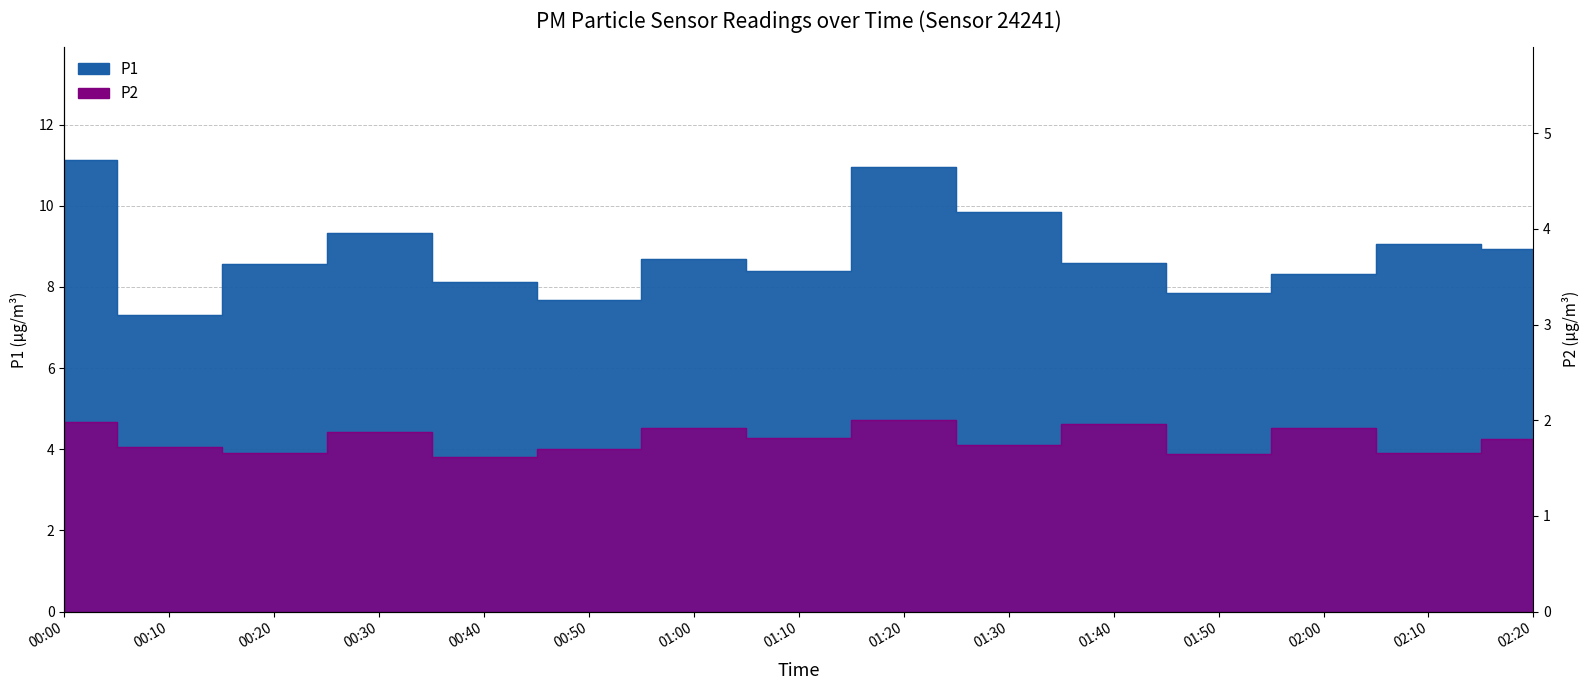

At which label does P1 first exceed 8?

00:00